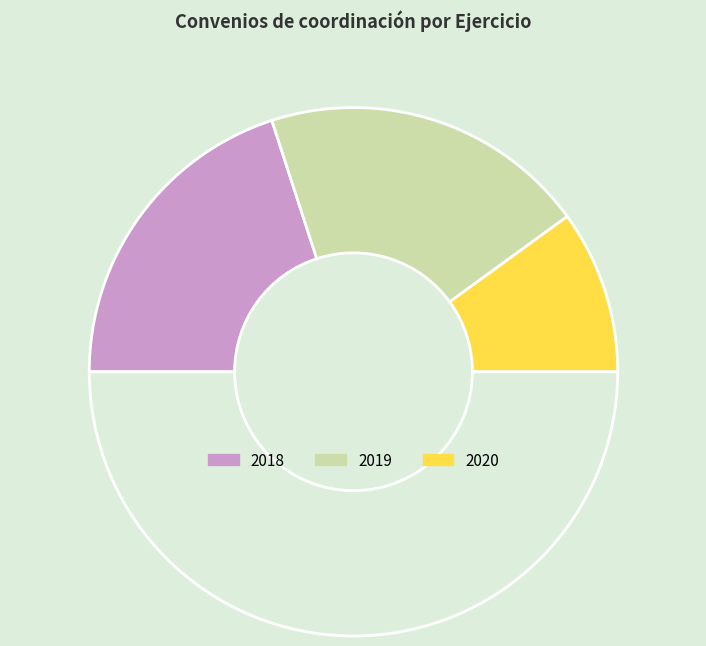

To the nearest percent, what is the difference between the largest and smallest slice percentages?

20%